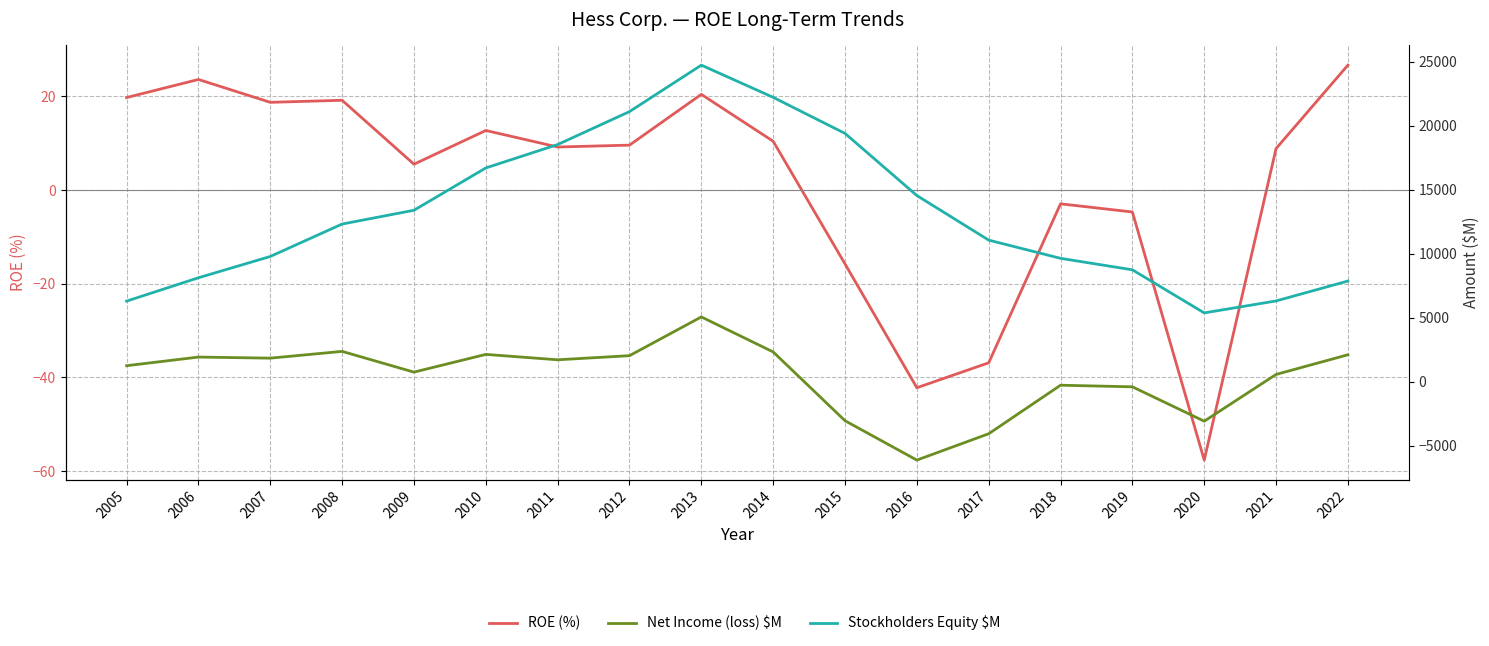

Reading left to right, what are all the values shown in this chart?

ROE (%): 2005=19.8	2006=23.6	2007=18.7	2008=19.2	2009=5.5	2010=12.7	2011=9.2	2012=9.6	2013=20.4	2014=10.4	2015=-15.8	2016=-42.2	2017=-36.9	2018=-2.9	2019=-4.7	2020=-57.6	2021=8.9	2022=26.7
Net Income (loss) $M: 2005=1242.0	2006=1916.0	2007=1832.0	2008=2360.0	2009=740.0	2010=2125.0	2011=1703.0	2012=2025.0	2013=5052.0	2014=2317.0	2015=-3056.0	2016=-6132.0	2017=-4074.0	2018=-282.0	2019=-408.0	2020=-3093.0	2021=559.0	2022=2096.0
Stockholders Equity $M: 2005=6286.0	2006=8111.0	2007=9774.0	2008=12307.0	2009=13384.0	2010=16689.0	2011=18516.0	2012=21090.0	2013=24720.0	2014=22205.0	2015=19386.0	2016=14534.0	2017=11051.0	2018=9629.0	2019=8732.0	2020=5366.0	2021=6300.0	2022=7855.0